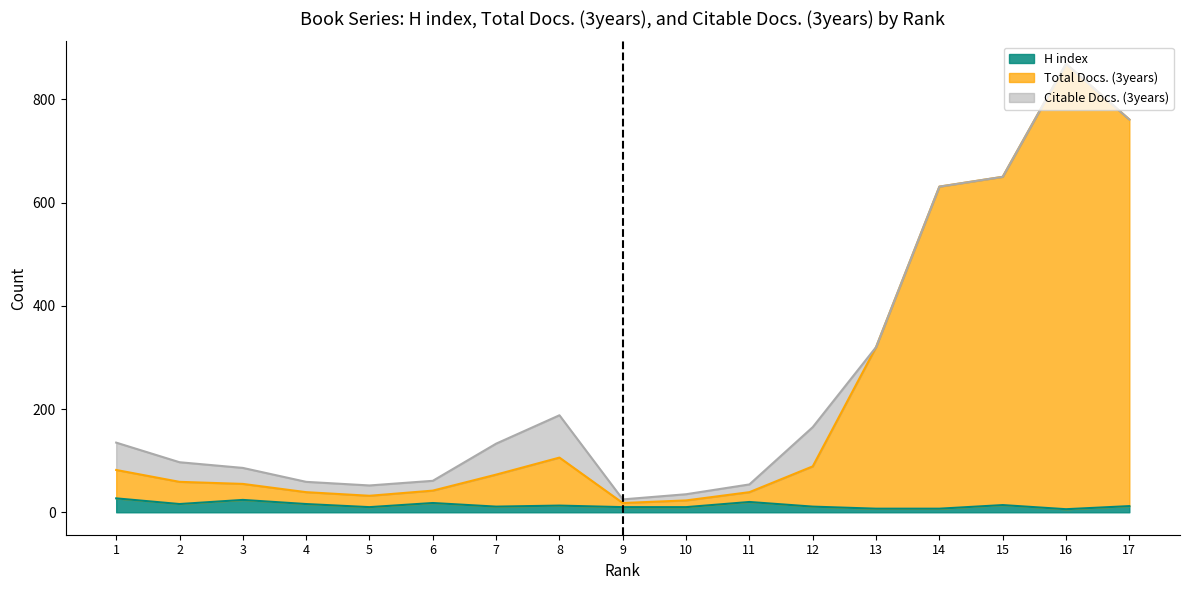

What is the highest value of the H index series?

27